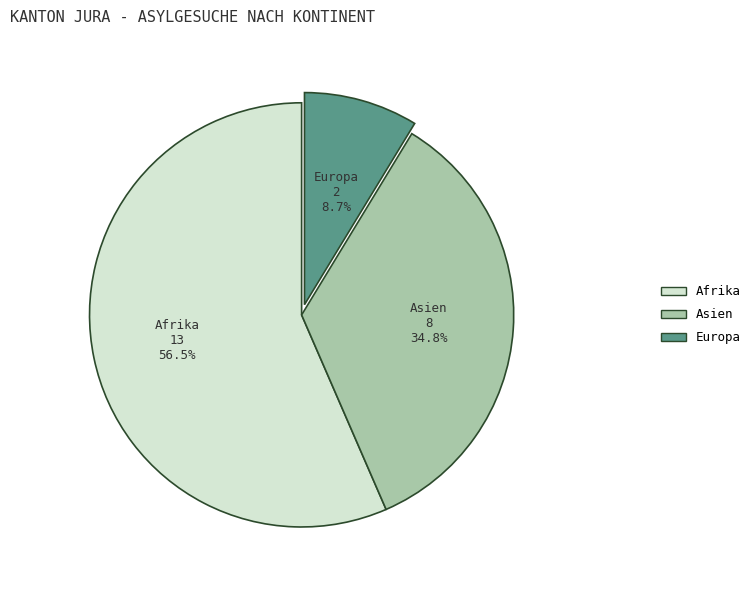

Which has a higher value, Asien or Europa?

Asien